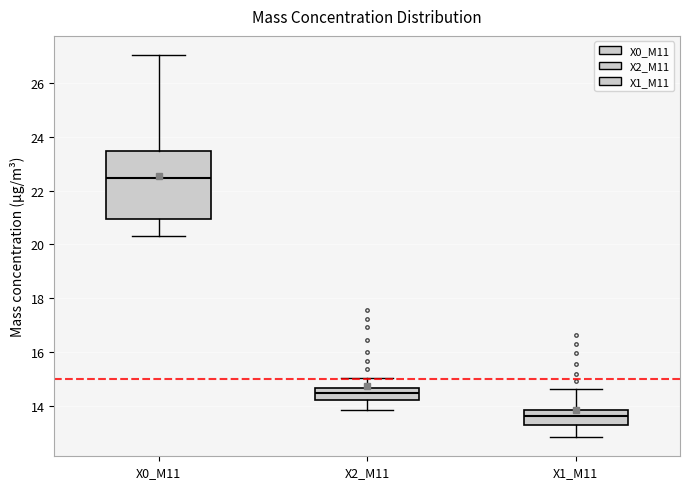

Which box has the highest median line?

X0_M11